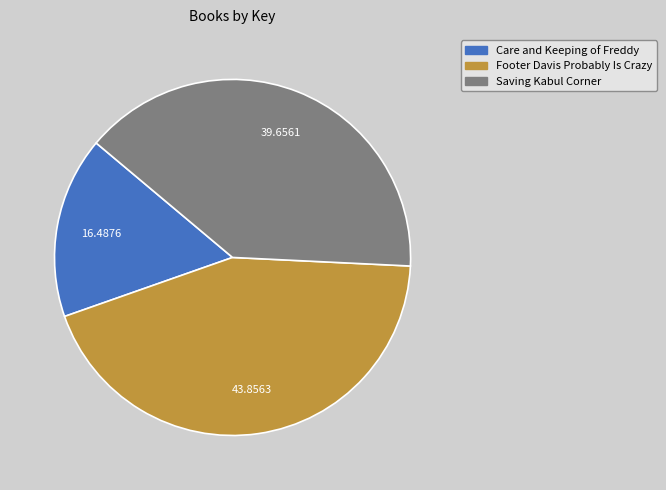

Does any single category account for the majority?

No